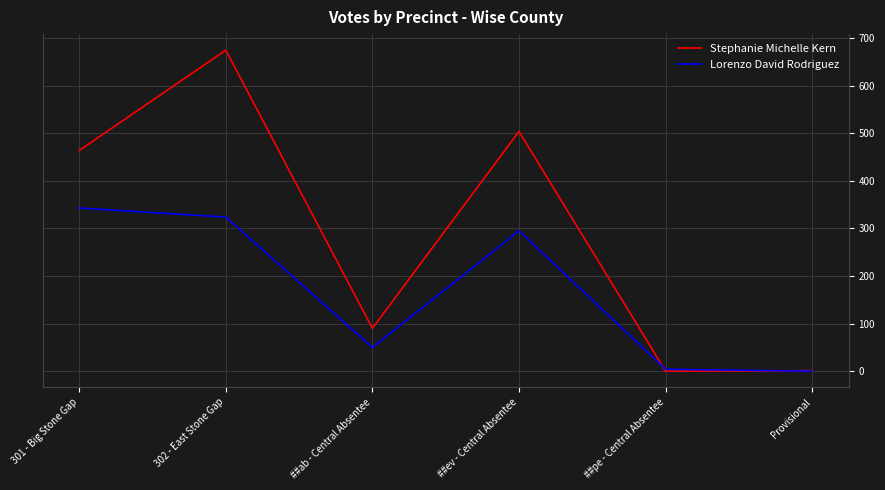

What are all the series names shown in the legend?

Stephanie Michelle Kern, Lorenzo David Rodriguez